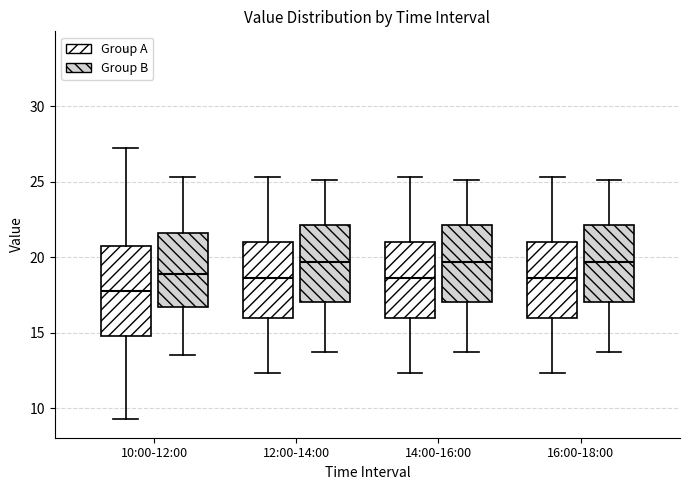

Reading left to right, read every box against the y-axis: the position of its median line, the range the box covers, and the ends of its whiskers. The values are not printed on the chart, so give them approximately, as read against the axis.

10:00-12:00 (Group A): median 18.0, box 15.0 to 20.5, whiskers 9.5 to 27.0
10:00-12:00 (Group B): median 19.0, box 16.5 to 21.5, whiskers 13.5 to 25.5
12:00-14:00 (Group A): median 18.5, box 16.0 to 21.0, whiskers 12.5 to 25.5
12:00-14:00 (Group B): median 19.5, box 17.0 to 22.0, whiskers 13.5 to 25.0
14:00-16:00 (Group A): median 18.5, box 16.0 to 21.0, whiskers 12.5 to 25.5
14:00-16:00 (Group B): median 19.5, box 17.0 to 22.0, whiskers 13.5 to 25.0
16:00-18:00 (Group A): median 18.5, box 16.0 to 21.0, whiskers 12.5 to 25.5
16:00-18:00 (Group B): median 19.5, box 17.0 to 22.0, whiskers 13.5 to 25.0